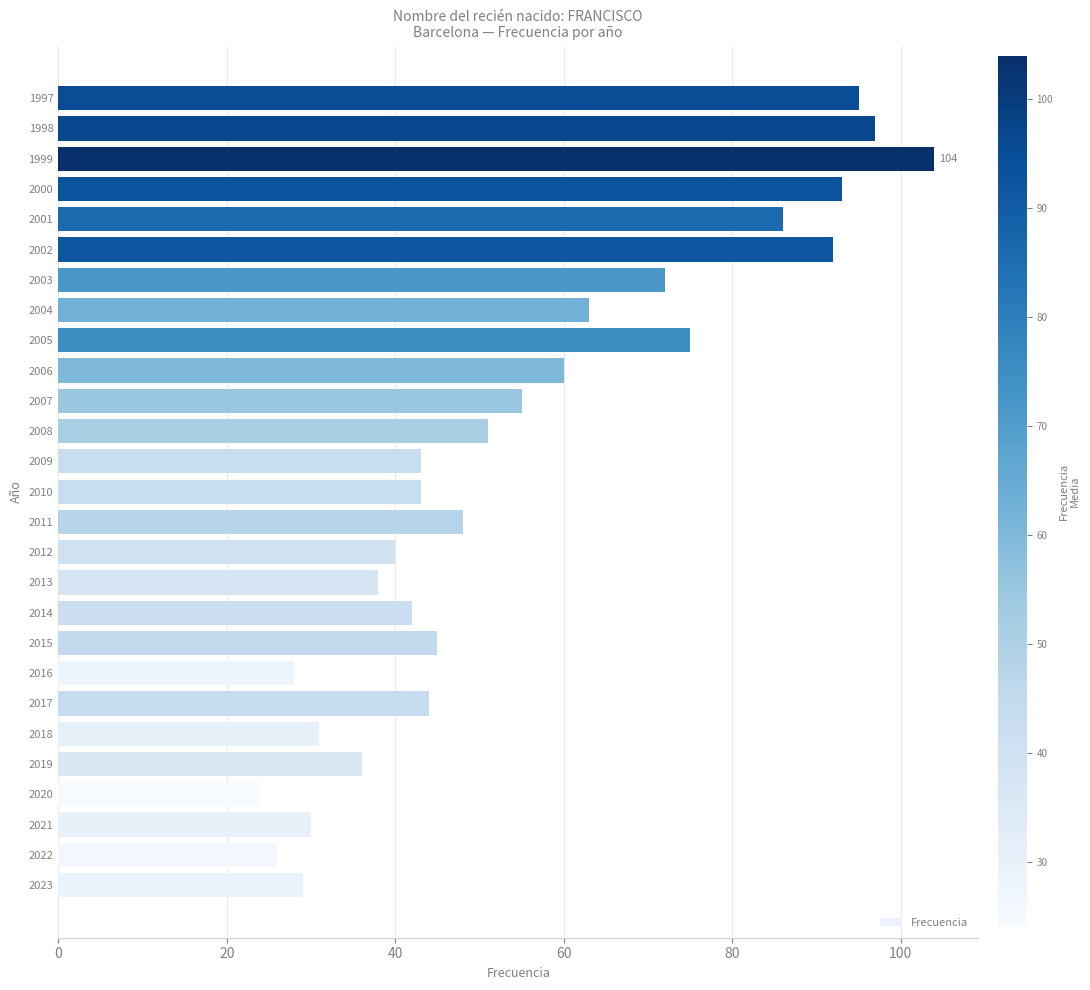

How many bars are there in total?

27